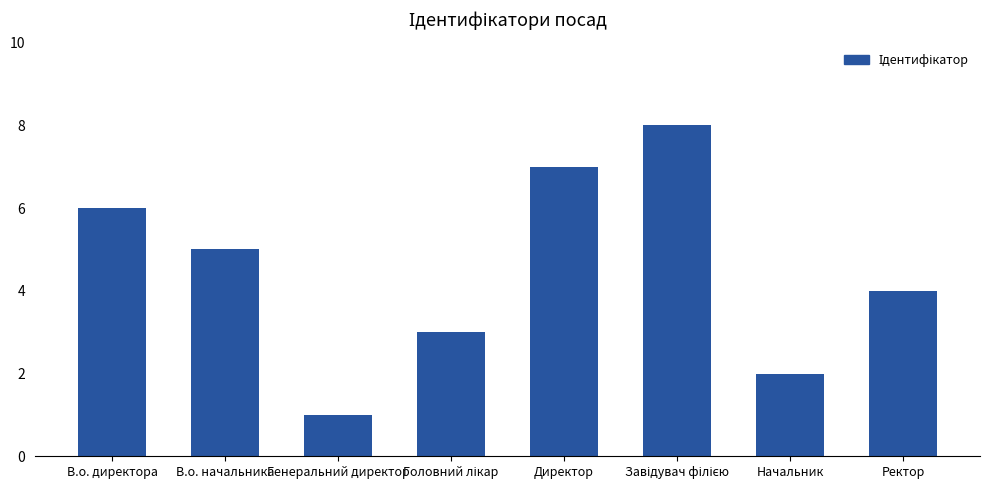

What is the difference between the second highest and minimum values?

6